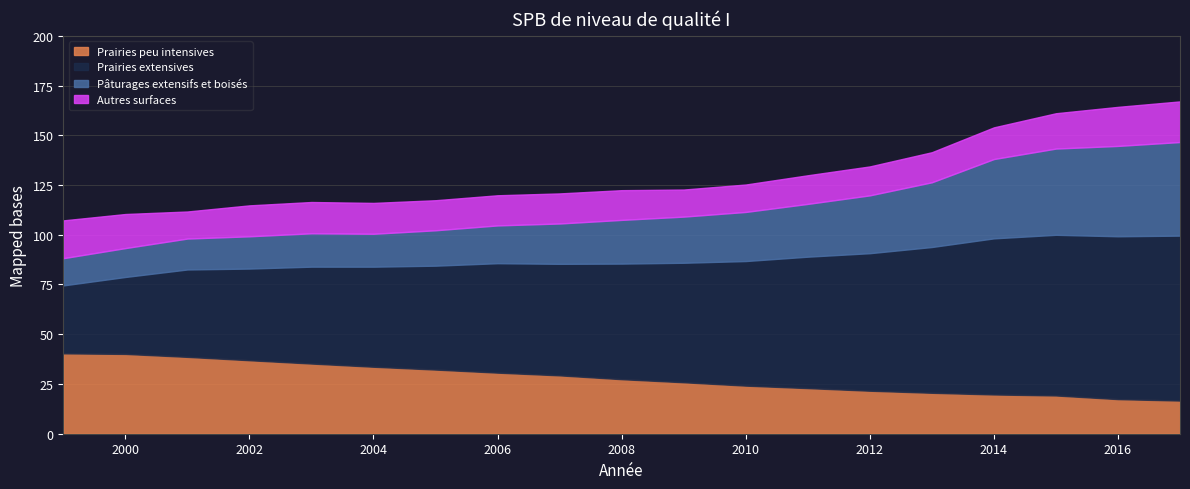

Which label corresponds to the smallest value in the chart?

2001